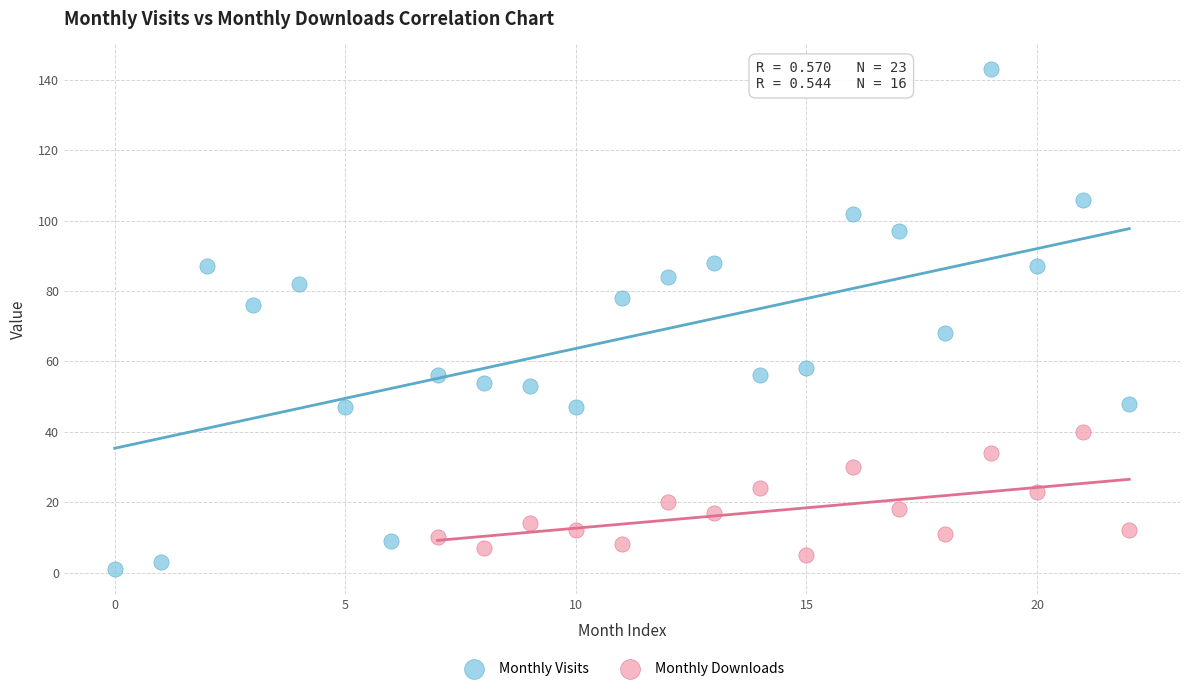

Which series has the largest Y range (max minus min)?

Monthly Visits